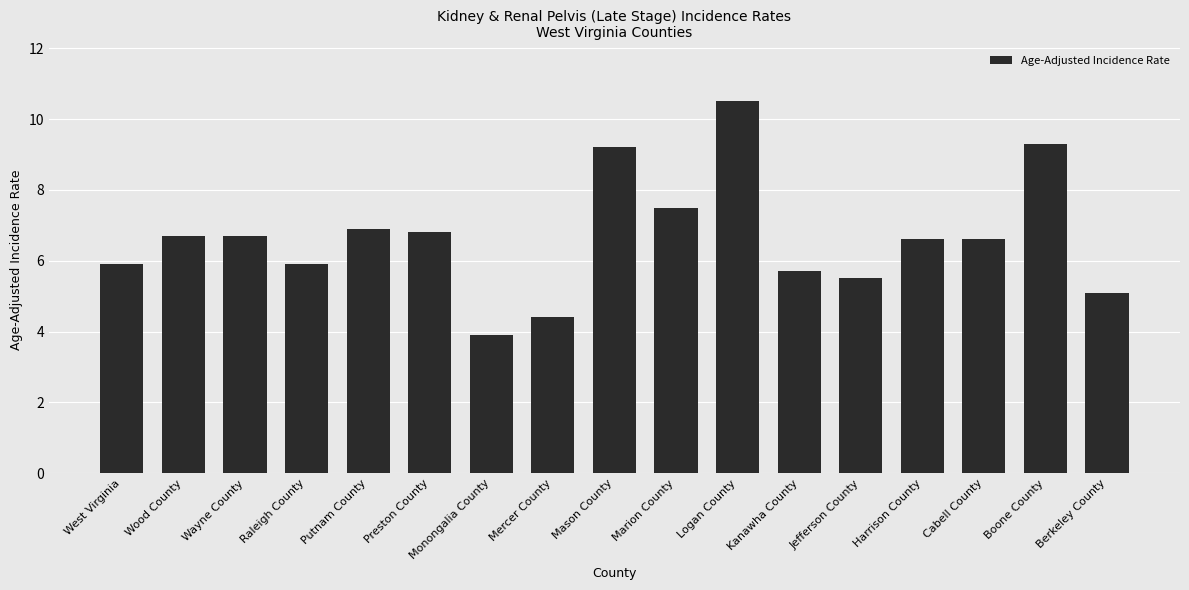

What is the sum of all values?

113.2